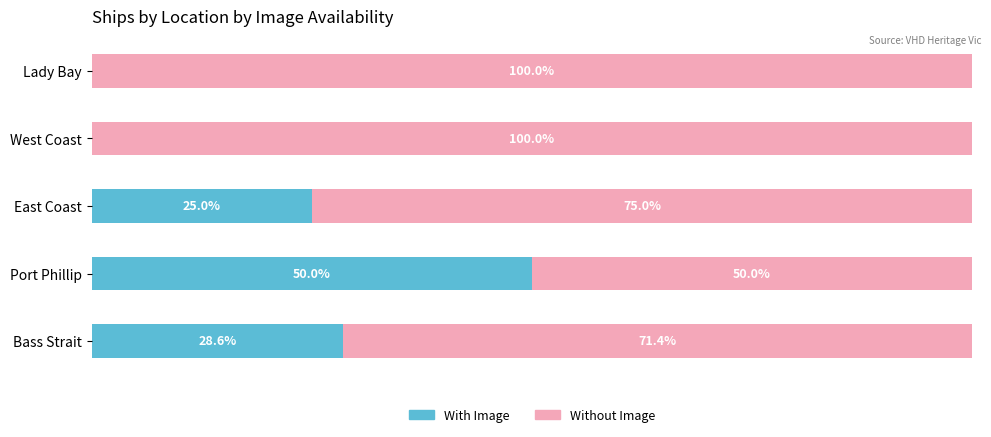

Rank the series by their maximum value, from highest to lowest.

Without Image, With Image